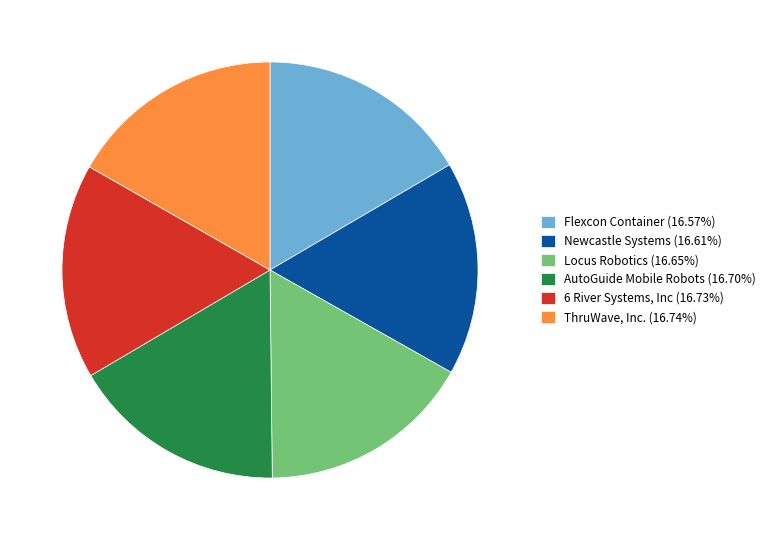

Is the sum of ThruWave, Inc. and Locus Robotics greater than half?

No